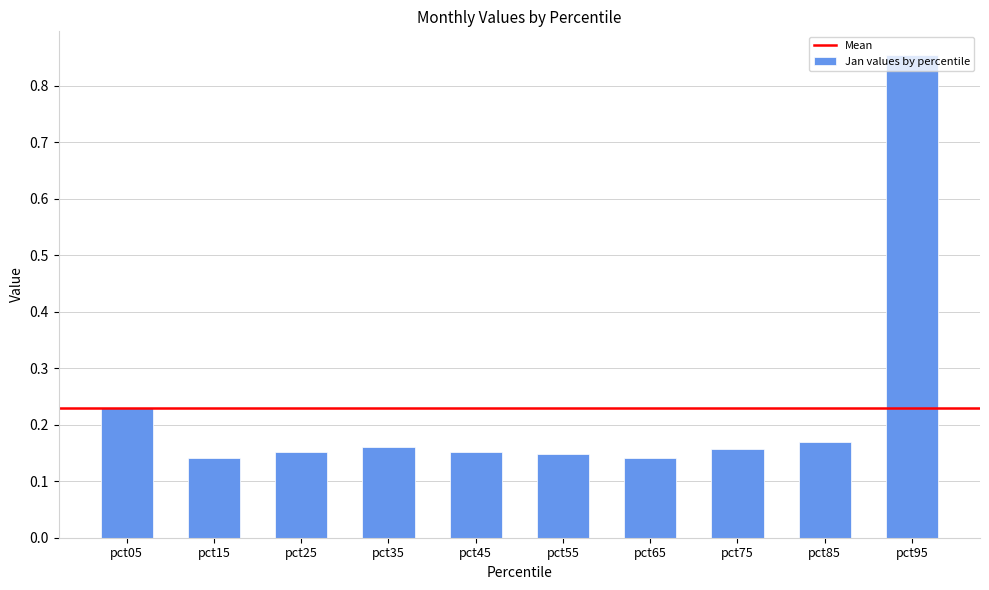

Count the values in the range 0 to 1.

10